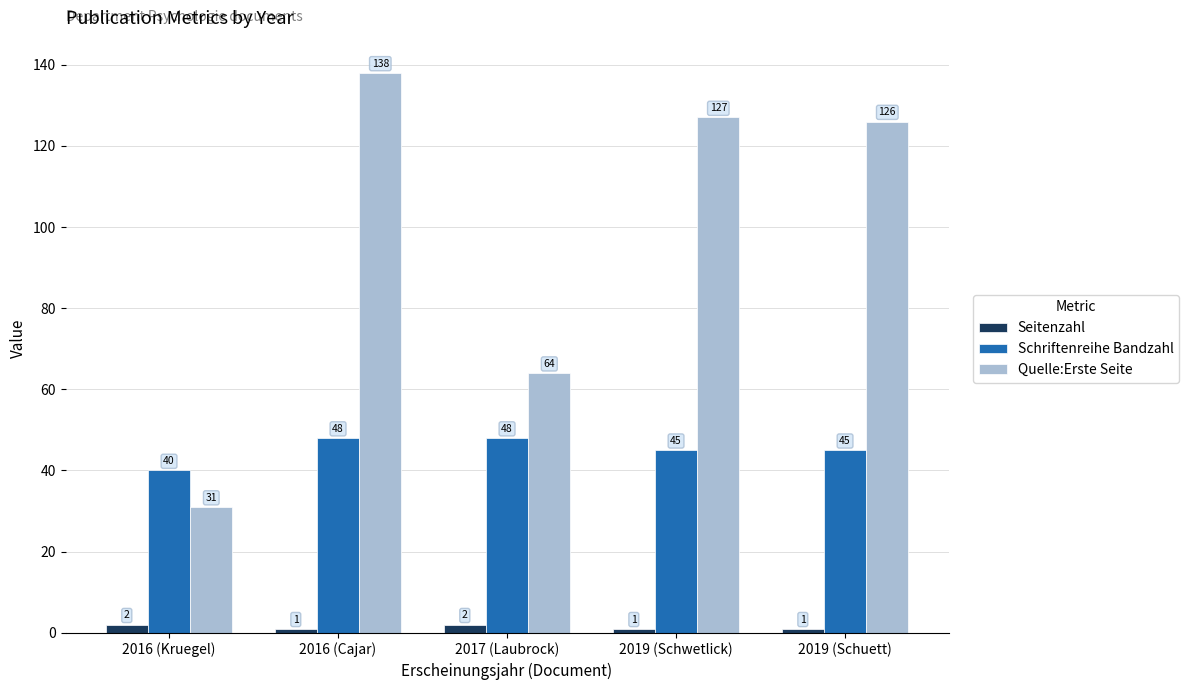

Which series changed the most between 2019 (Schwetlick) and 2019 (Schuett)?

Quelle:Erste Seite